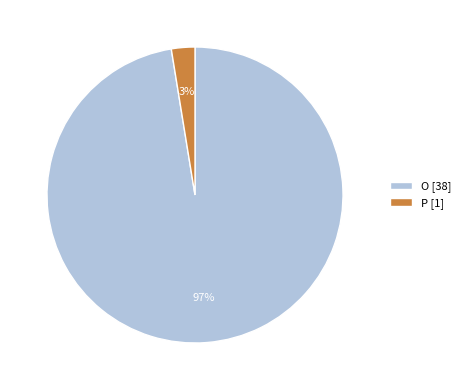

Is there a majority slice in this chart?

Yes